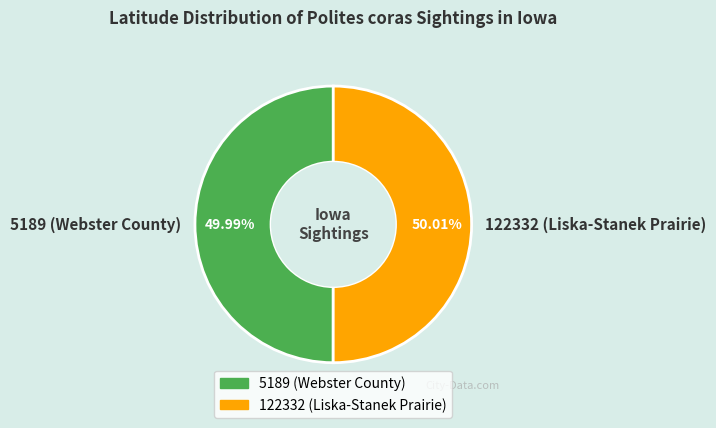

How many slices are in this pie chart?

2